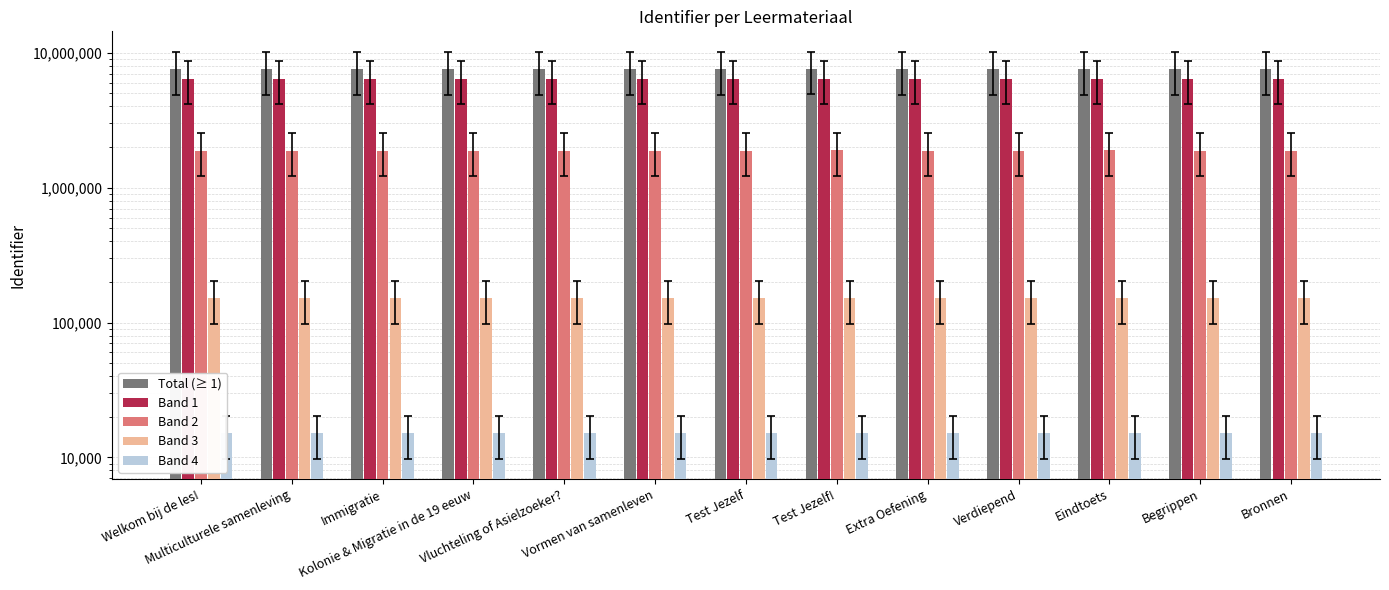

What is the difference between the maximum and minimum values in the Total (≥ 1) series?

6678.0